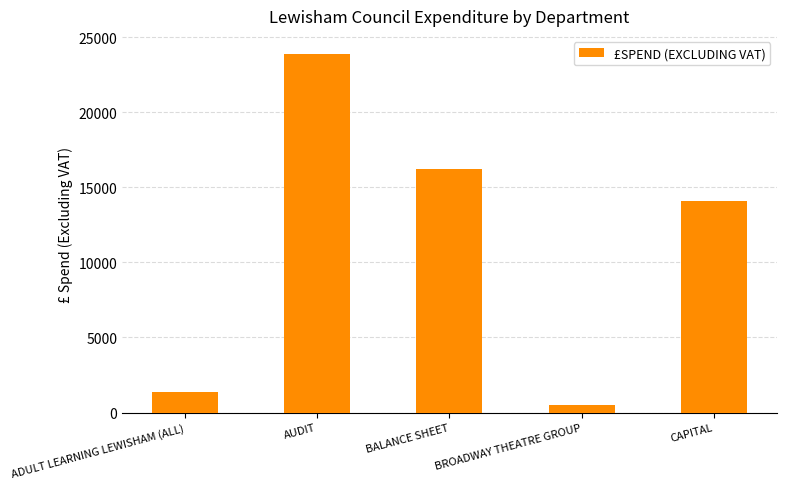

Where is the data nearest to the value 12207?

CAPITAL